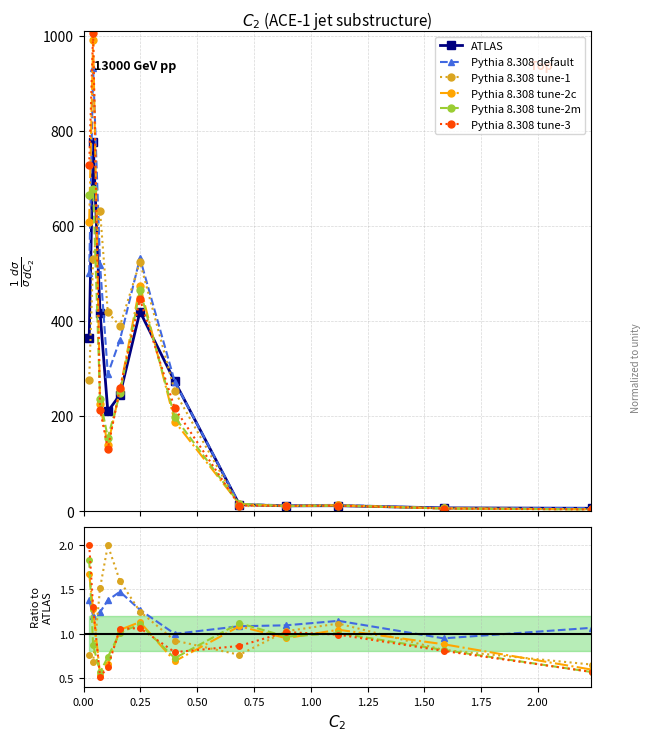

What is the label of the 7th point from the left?

1.50